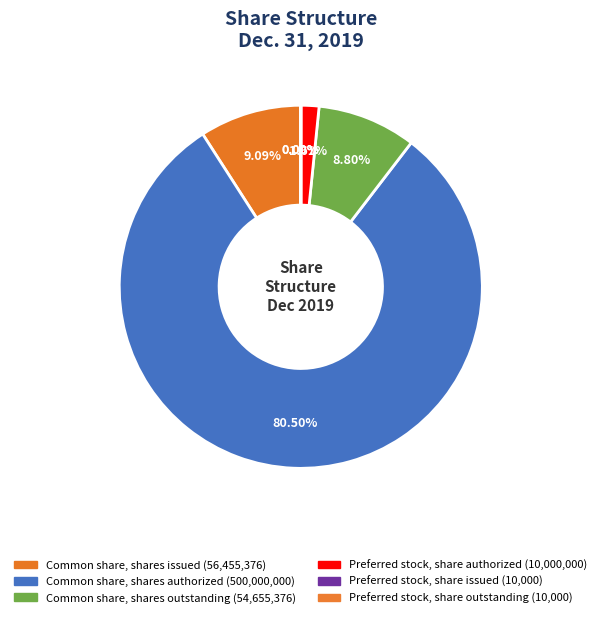

To the nearest percent, what is the combined percentage of Preferred stock, share authorized and Common share, shares outstanding?

10%